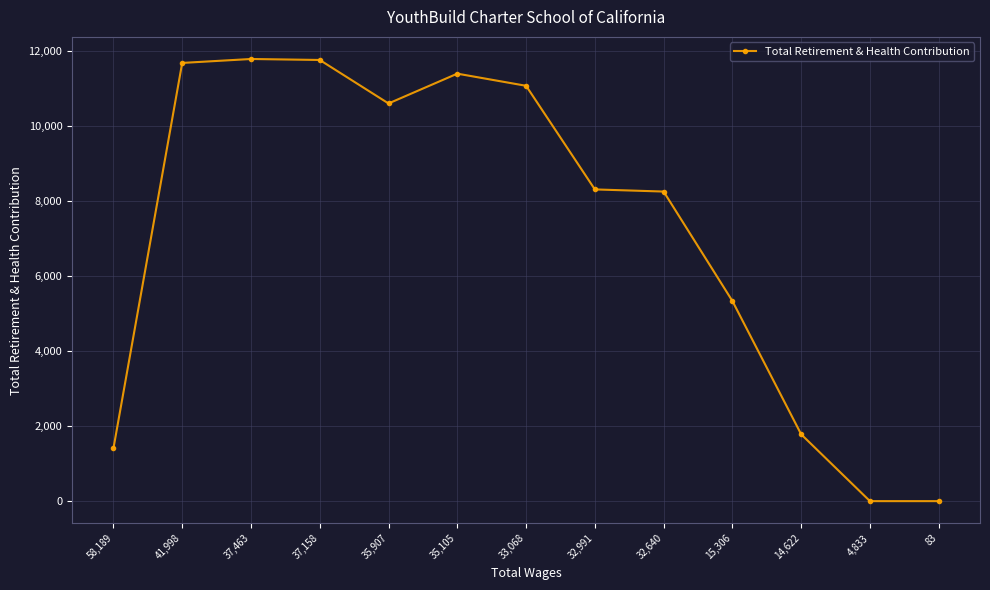

The chart shows a value of 11403 at 35,105. True or false?

True